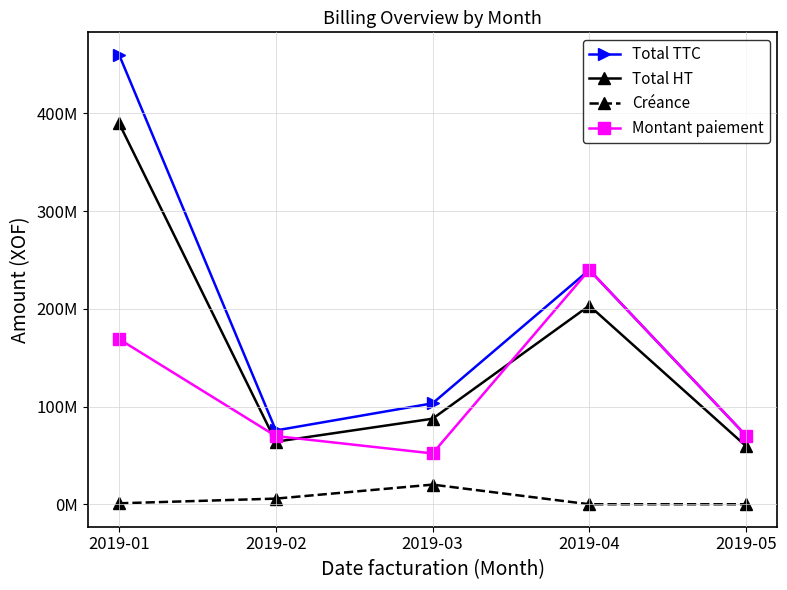

True or false: Total TTC has more than 1 interior local peaks.

False